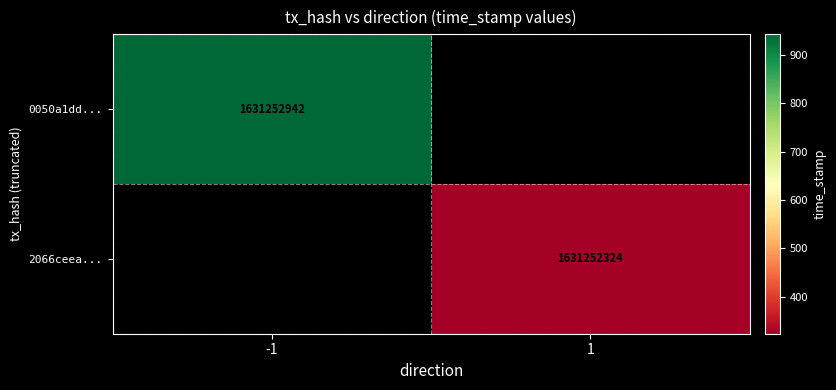

The value of 0050a1dd... at -1 is 2701481191. True or false?

False